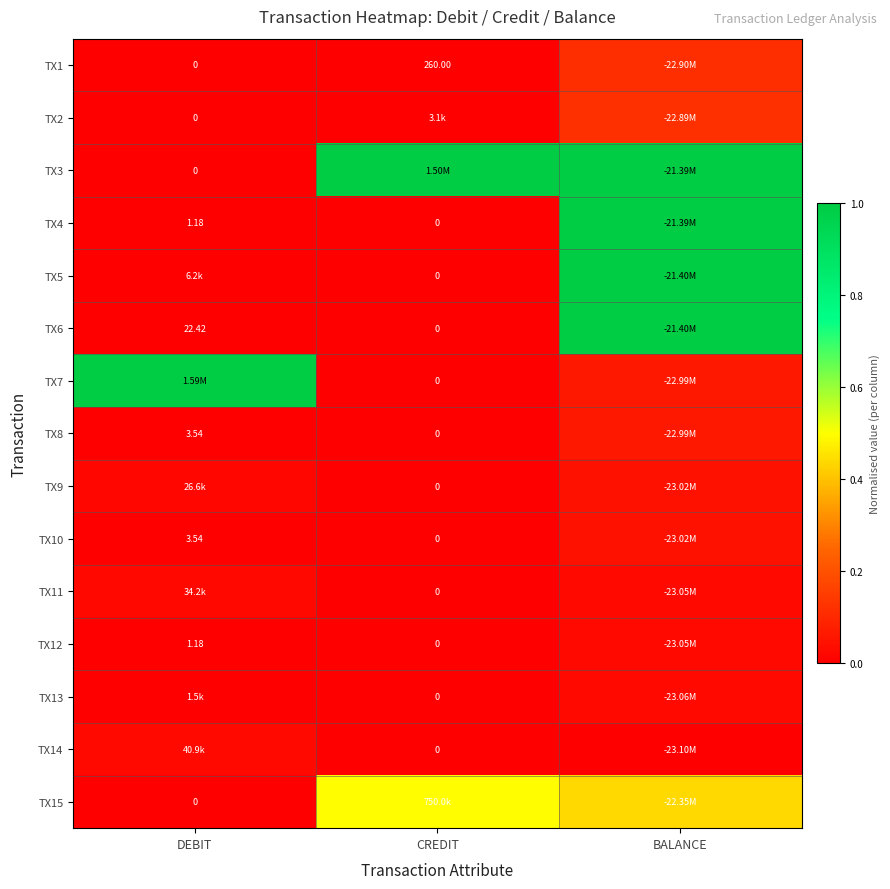

Which category has the highest value across all series?

CREDIT